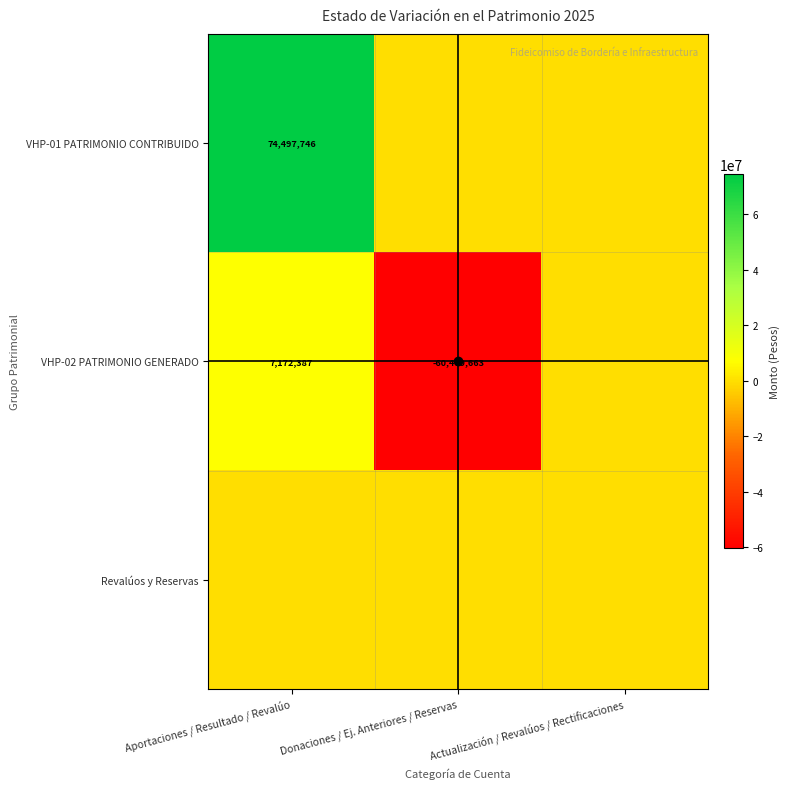

The VHP-02 PATRIMONIO GENERADO series shows 7172387 at Aportaciones / Resultado / Revalúo. True or false?

True